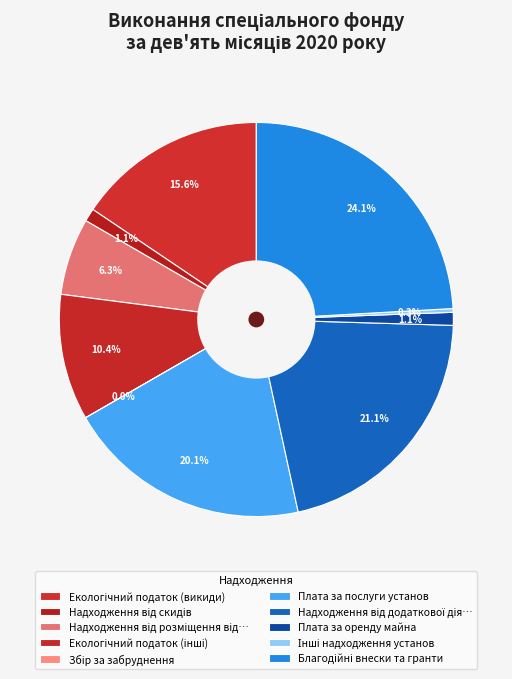

Rank the categories by value from lowest to highest.

Збір за забруднення, Інші надходження установ, Плата за оренду майна, Надходження від скидів, Надходження від розміщення відходів, Екологічний податок (інші), Екологічний податок (викиди), Плата за послуги установ, Надходження від додаткової діяльності, Благодійні внески та гранти